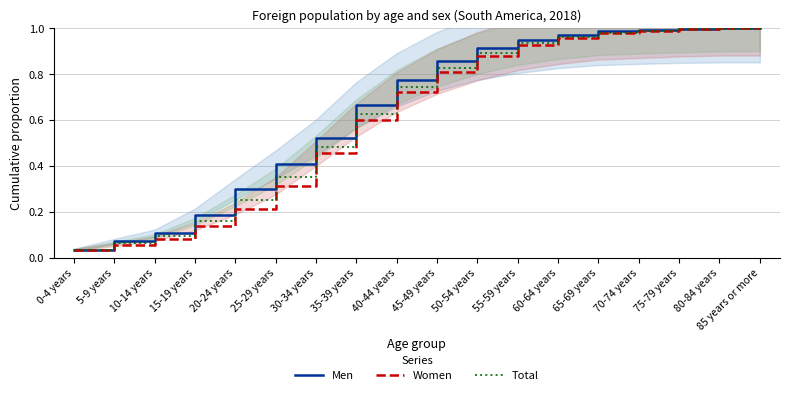

At which category is the sum across all series the highest?

85 years or more